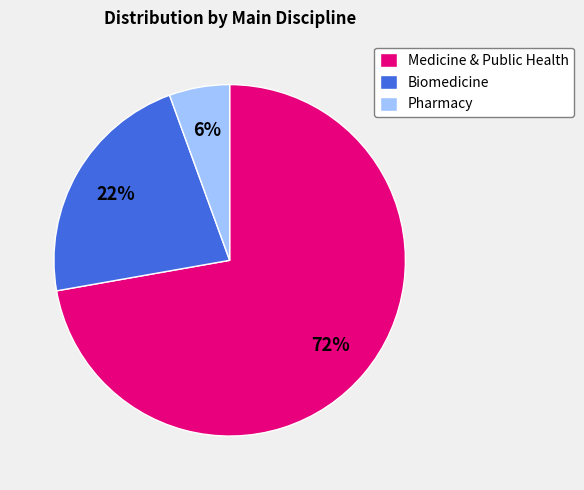

Rank the categories by value from lowest to highest.

Pharmacy, Biomedicine, Medicine & Public Health